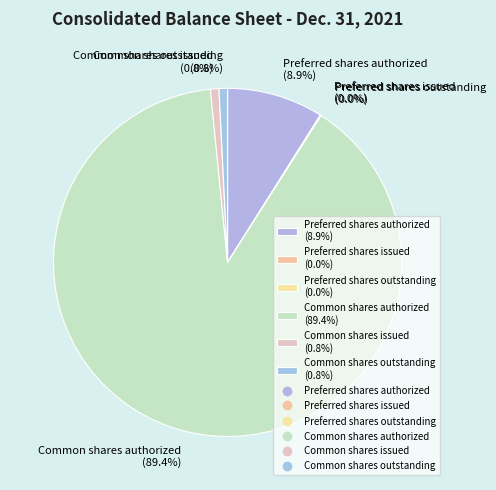

Is Common shares authorized (89.4%) the majority of the pie?

Yes